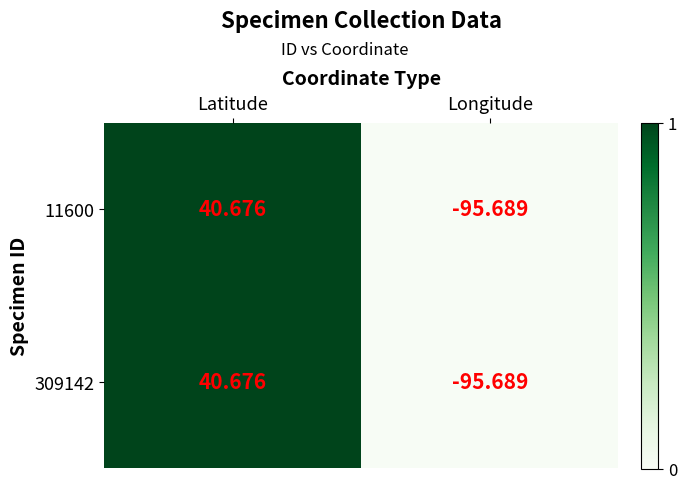

List the labels in order of 309142 value, smallest first.

Longitude, Latitude